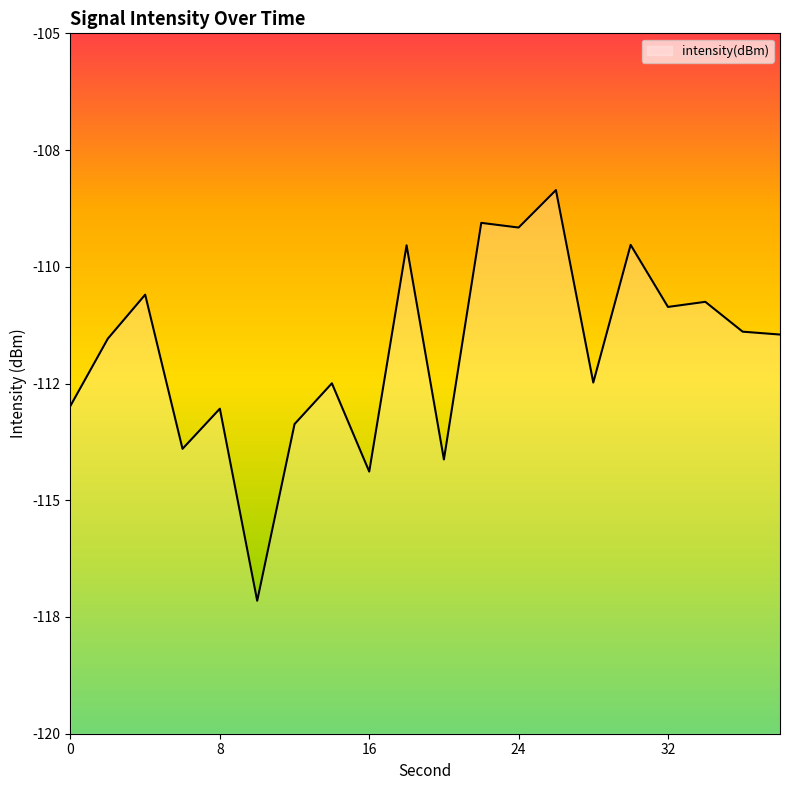

Reading left to right, what are all the values shown in this chart?

-113.0	-111.5	-110.6	-113.9	-113.0	-117.2	-113.4	-112.5	-114.4	-109.5	-114.1	-109.1	-109.2	-108.4	-112.5	-109.5	-110.9	-110.8	-111.4	-111.5